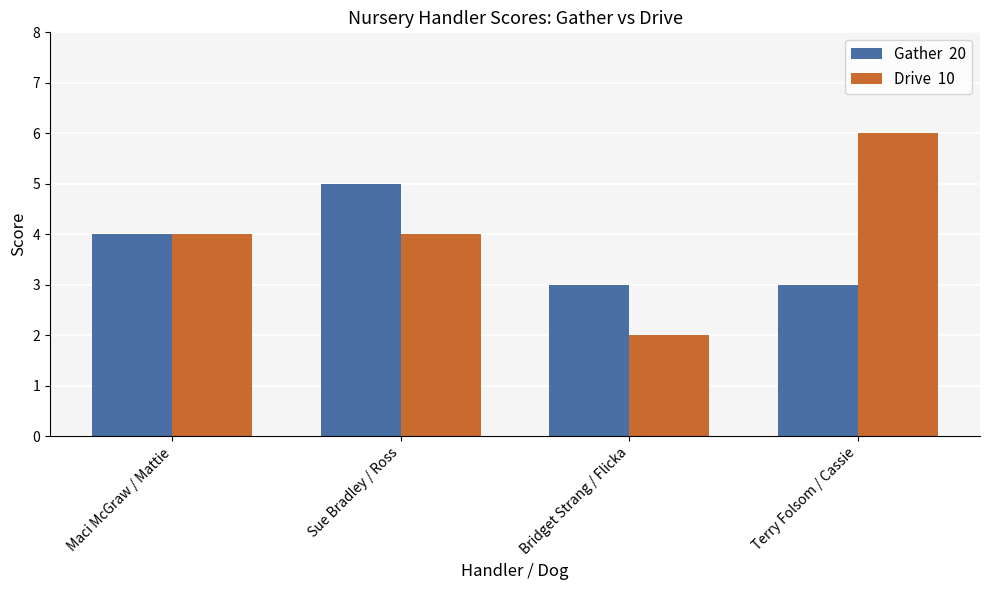

What is the total value across all series at Maci McGraw / Mattie?

8